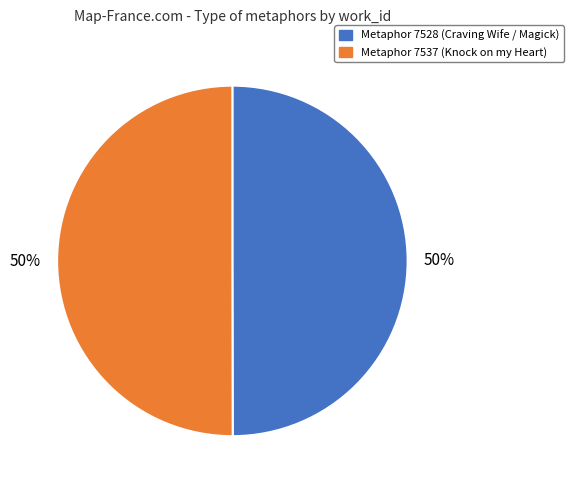

Combined, do Metaphor 7528 (Craving Wife / Magick) and Metaphor 7537 (Knock on my Heart) account for over 50%?

Yes